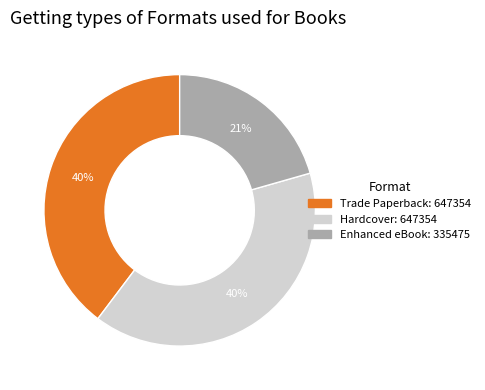

To the nearest percent, what is the average slice percentage?

33%